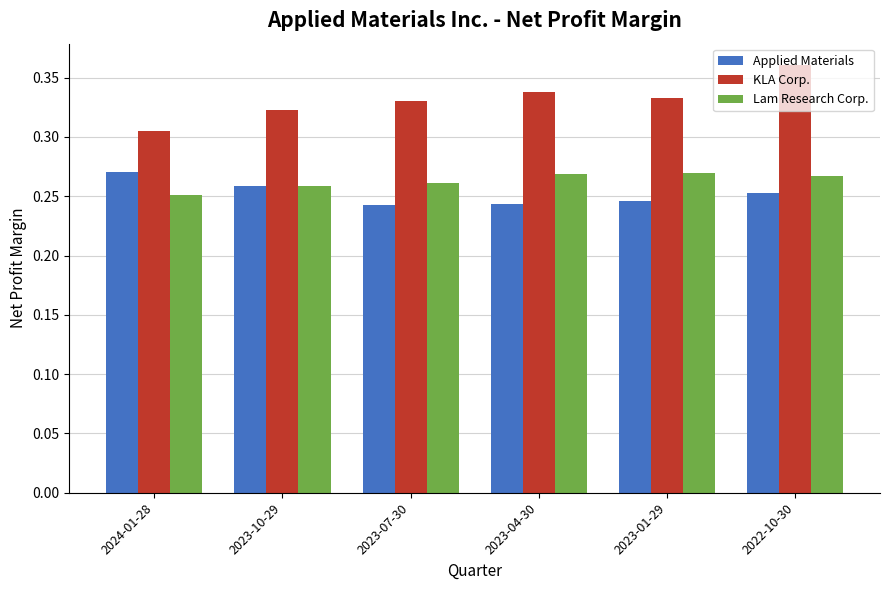

Count the Lam Research Corp. values in the range 0 to 1.

6